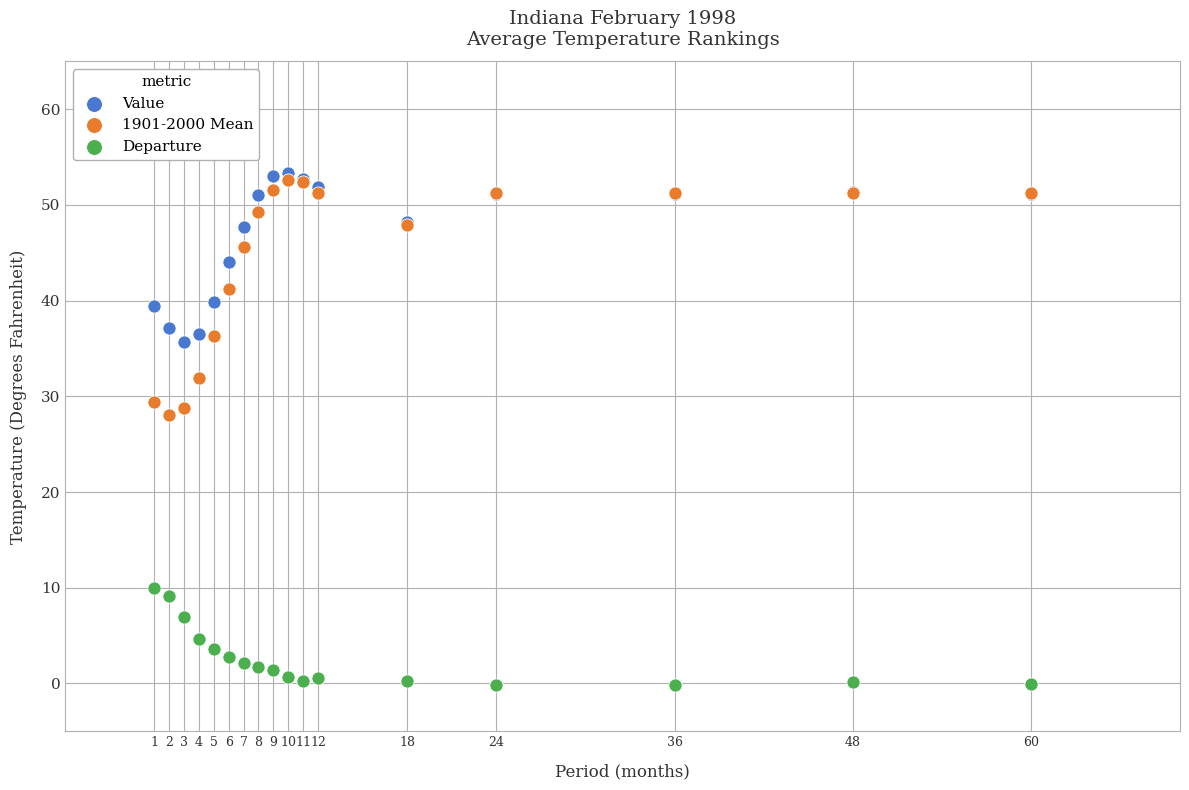

Across all series, what Y value is closest to 26?

28.0